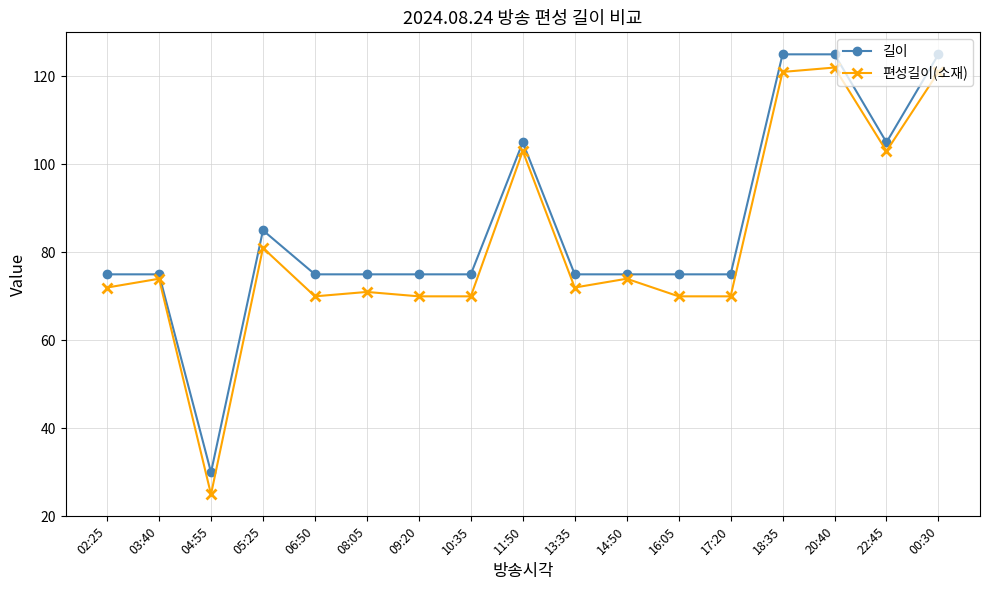

Is the value of 길이 at 06:50 greater than the value of 편성길이(소재) at 17:20?

Yes